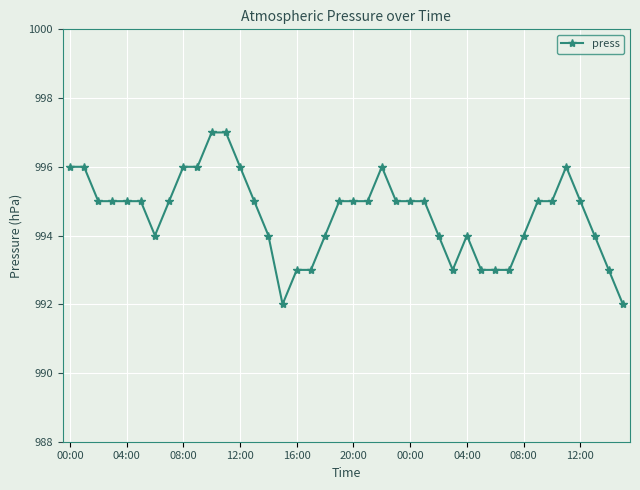

What is the smallest value displayed?

992